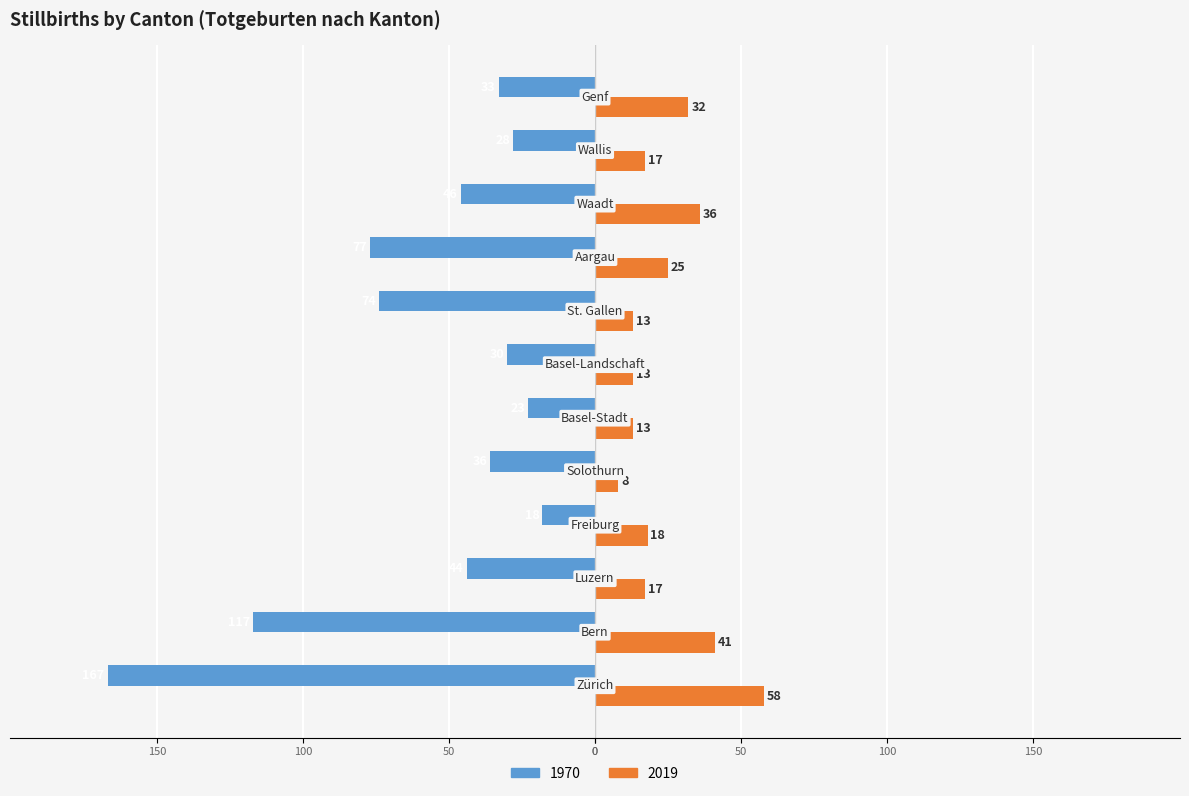

What is the label of the 12th bar from the left?

Genf